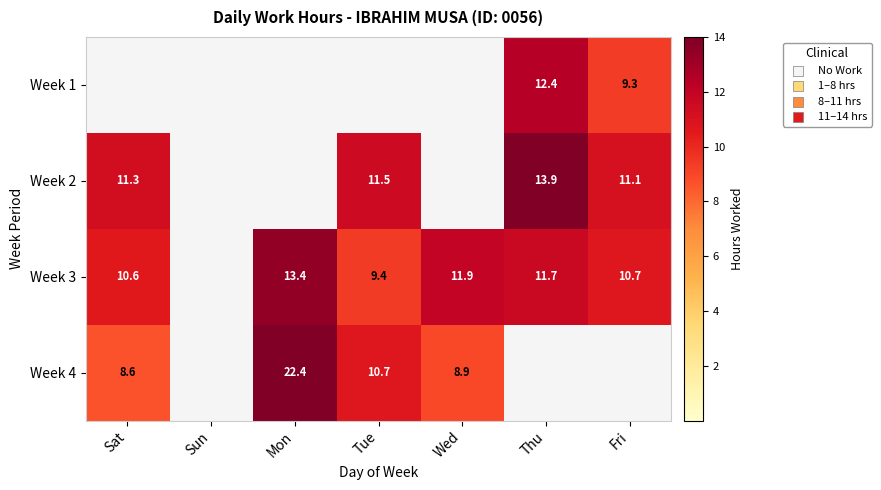

True or false: Week 2 has a value of 20.0 at Tue.

False